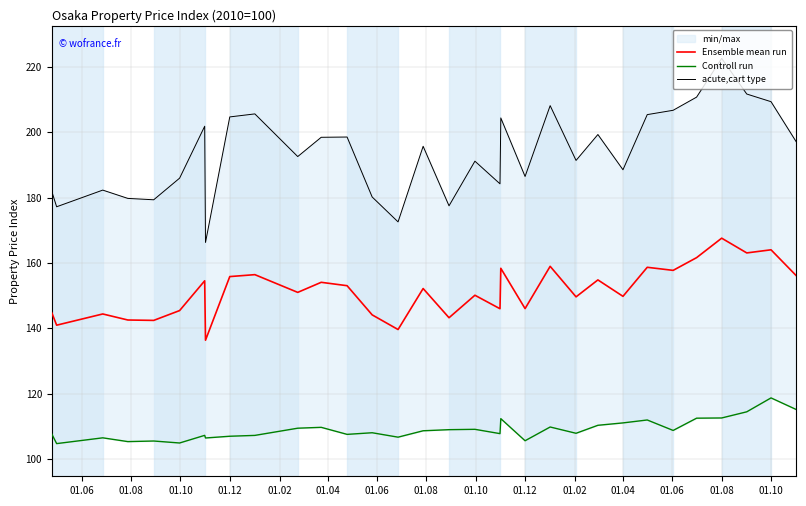

What is the sum of the Ensemble mean run values at 24 and 01.12?

306.2